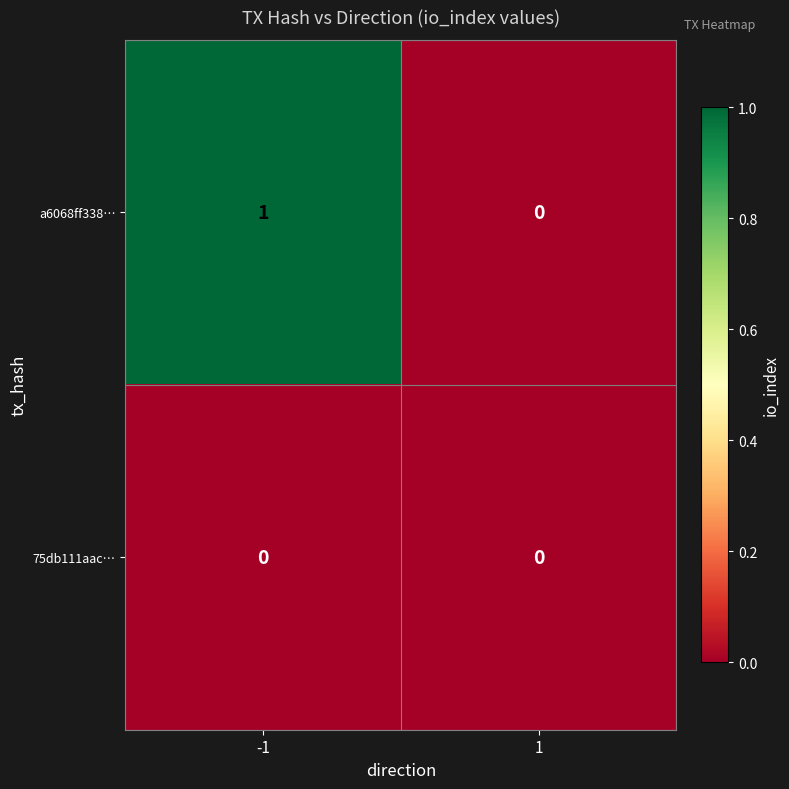

Reading right to left, transcribe all the data shown in this chart.

a6068ff338…: 1=0	-1=1
75db111aac…: 1=0	-1=0